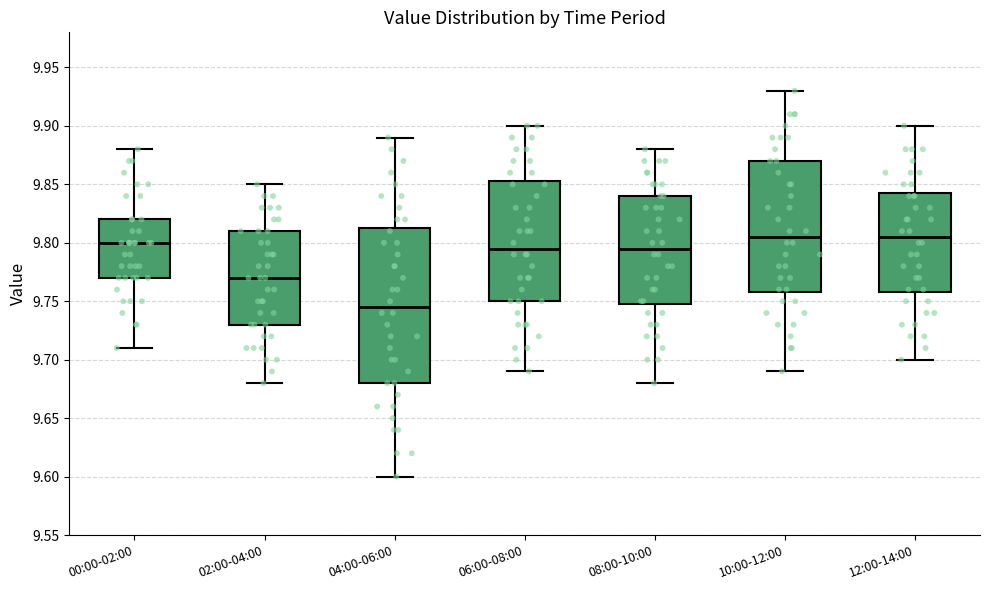

Reading left to right, read every box against the y-axis: the position of its median line, the range the box covers, and the ends of its whiskers. The values are not printed on the chart, so give them approximately, as read against the axis.

00:00-02:00: median 9.800, box 9.770 to 9.820, whiskers 9.710 to 9.880
02:00-04:00: median 9.770, box 9.730 to 9.810, whiskers 9.680 to 9.850
04:00-06:00: median 9.745, box 9.680 to 9.815, whiskers 9.600 to 9.890
06:00-08:00: median 9.795, box 9.750 to 9.855, whiskers 9.690 to 9.900
08:00-10:00: median 9.795, box 9.750 to 9.840, whiskers 9.680 to 9.880
10:00-12:00: median 9.805, box 9.760 to 9.870, whiskers 9.690 to 9.930
12:00-14:00: median 9.805, box 9.760 to 9.845, whiskers 9.700 to 9.900